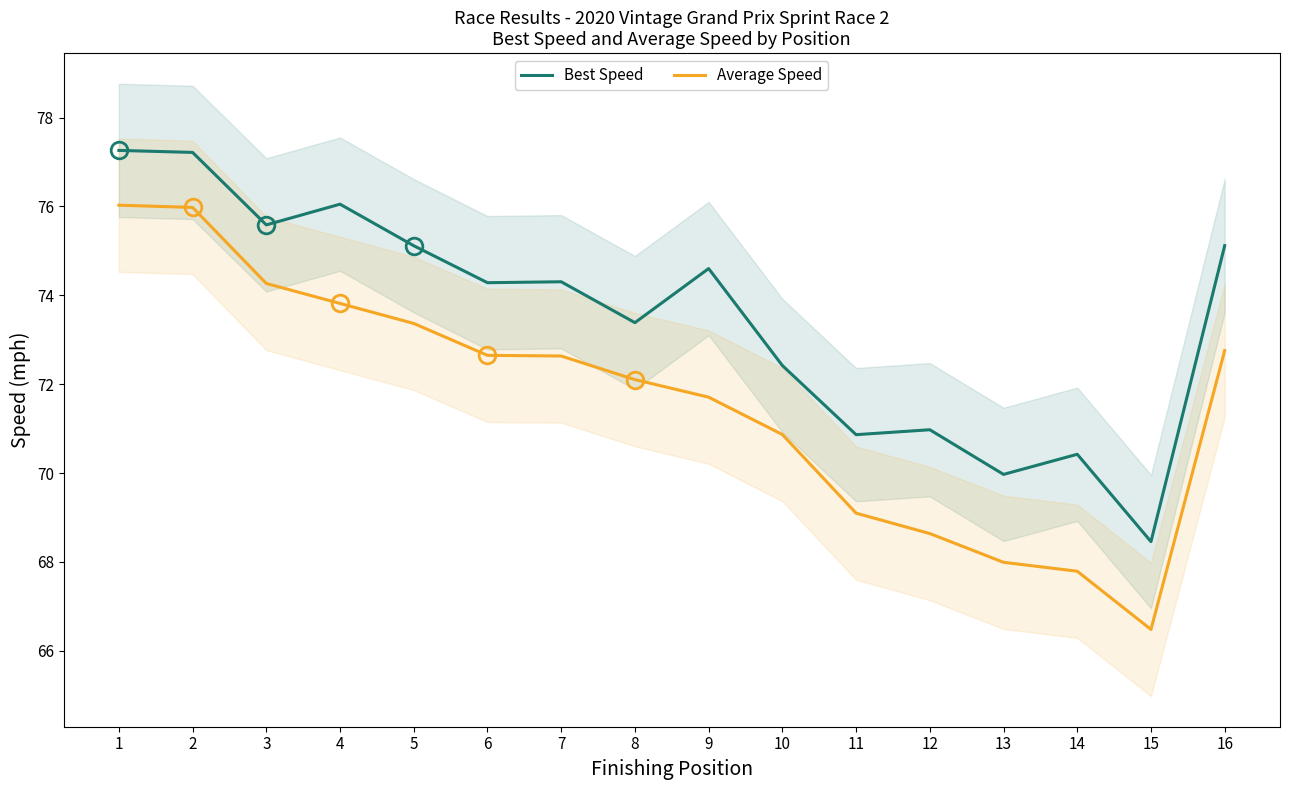

How many values in the Average Speed series are below 72?

7